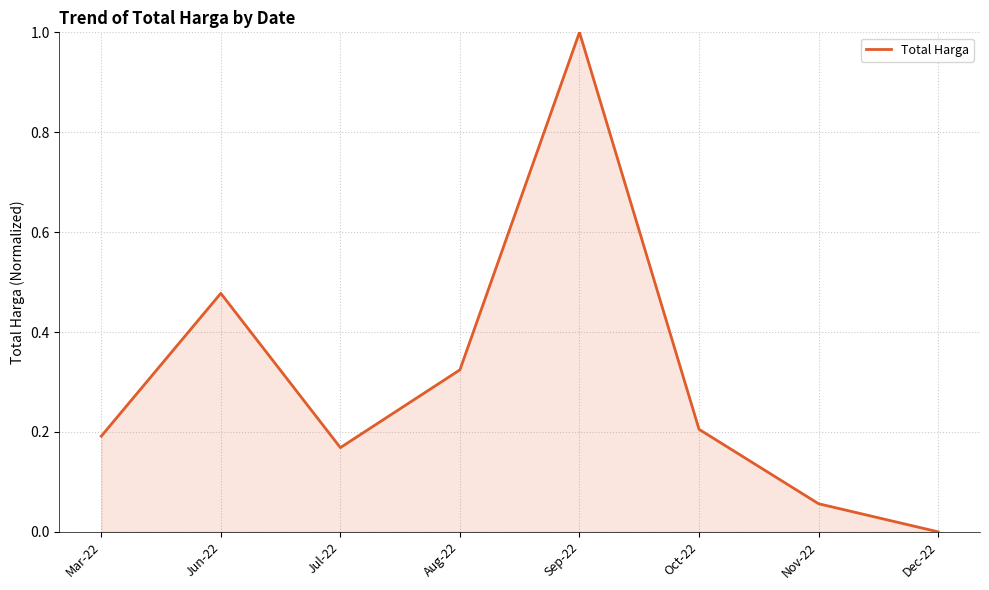

Which has a higher value, Aug-22 or Mar-22?

Aug-22